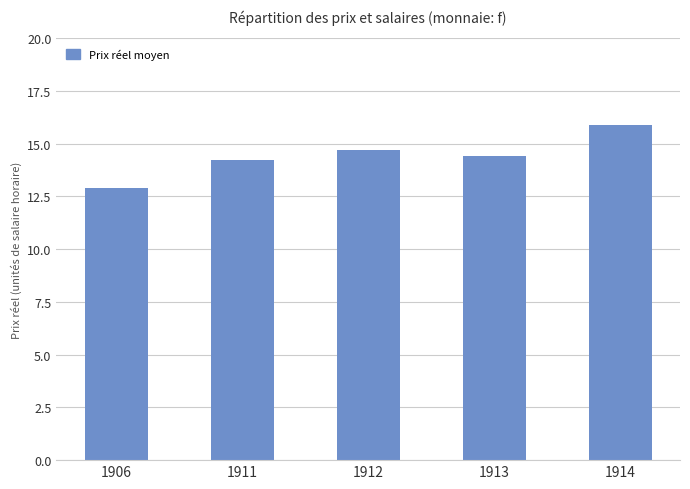

Does the chart contain stacked bars?

No